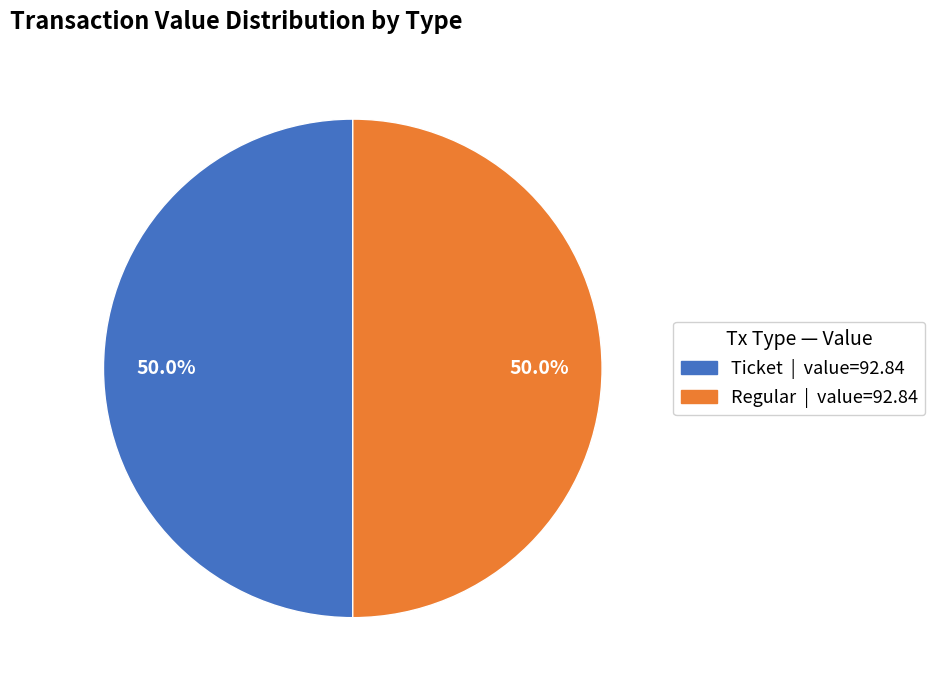

How many slices are in this pie chart?

2